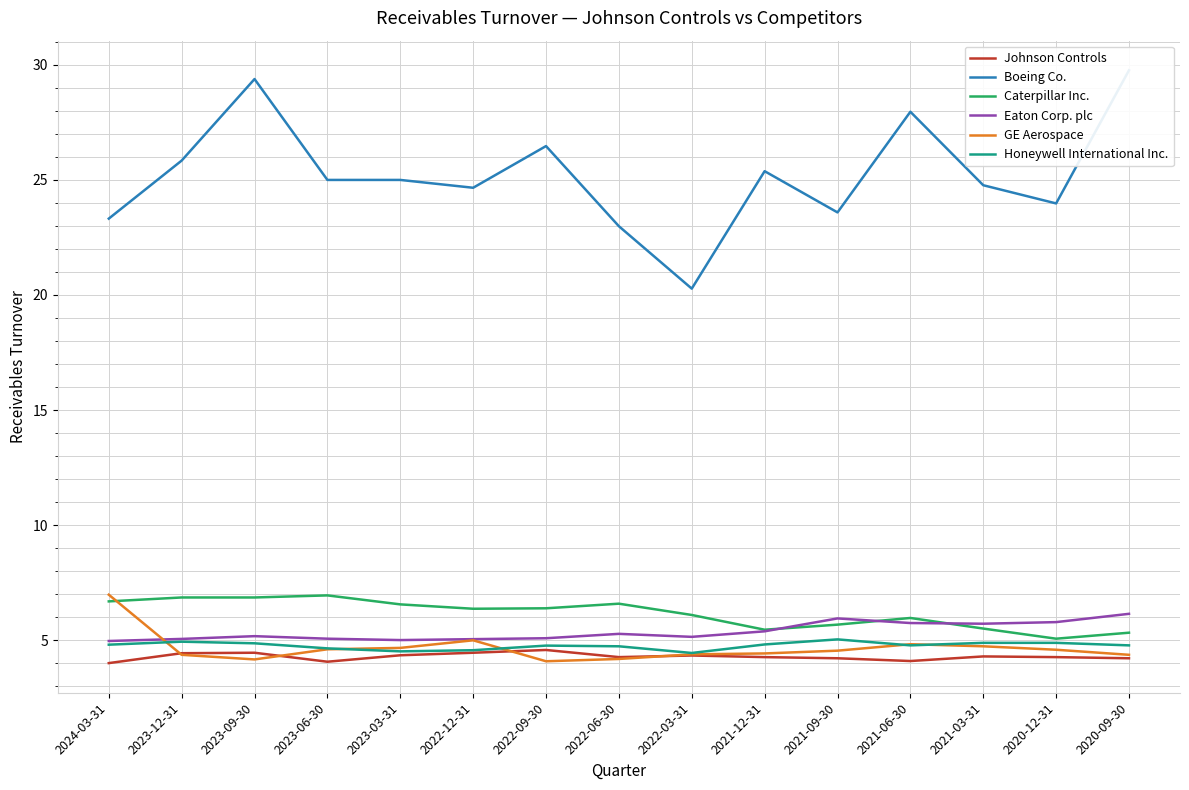

What is the label of the 14th point from the left?

2020-12-31